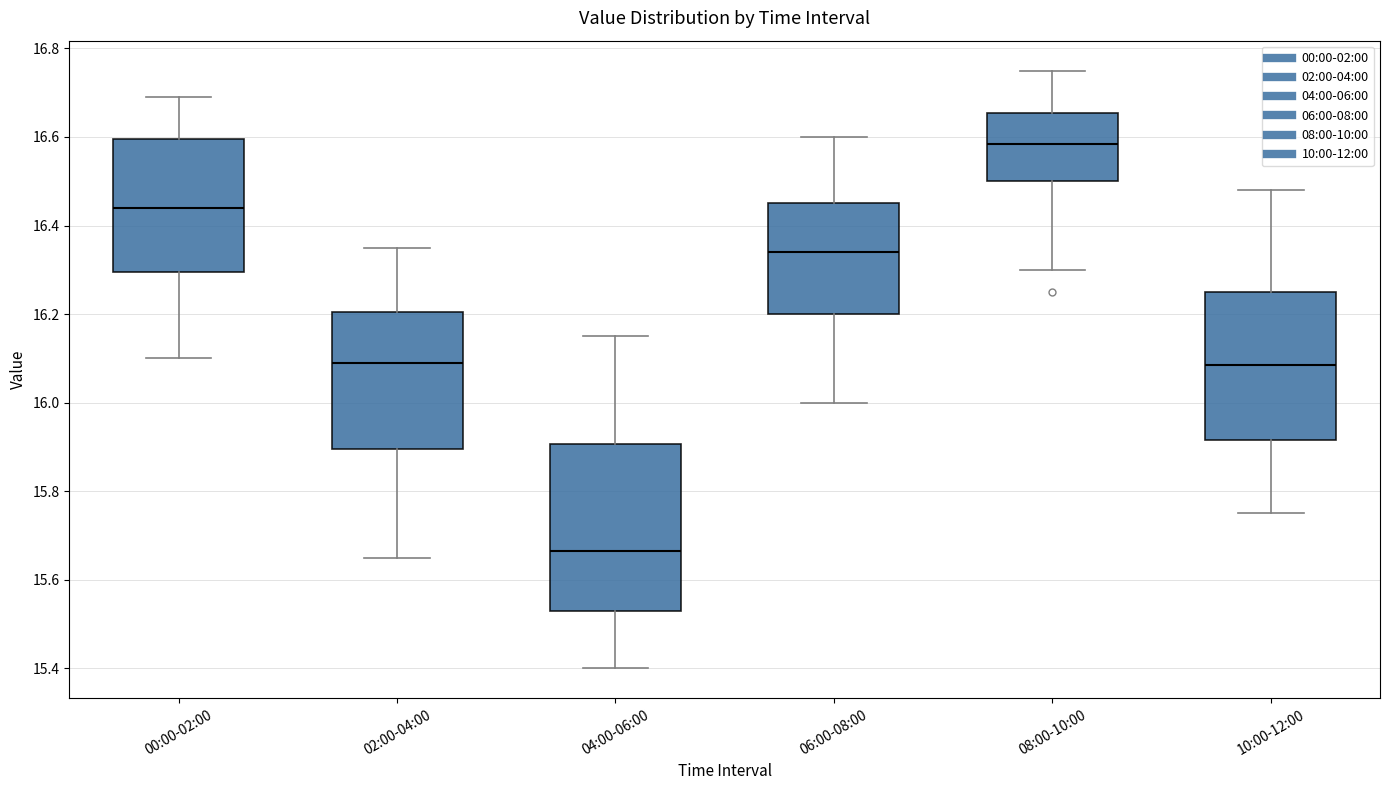

Reading left to right, read every box against the y-axis: the position of its median line, the range the box covers, and the ends of its whiskers. The values are not printed on the chart, so give them approximately, as read against the axis.

00:00-02:00: median 16.44, box 16.30 to 16.60, whiskers 16.10 to 16.70
02:00-04:00: median 16.10, box 15.90 to 16.20, whiskers 15.66 to 16.36
04:00-06:00: median 15.66, box 15.54 to 15.90, whiskers 15.40 to 16.16
06:00-08:00: median 16.34, box 16.20 to 16.46, whiskers 16.00 to 16.60
08:00-10:00: median 16.58, box 16.50 to 16.66, whiskers 16.30 to 16.76
10:00-12:00: median 16.08, box 15.92 to 16.26, whiskers 15.76 to 16.48